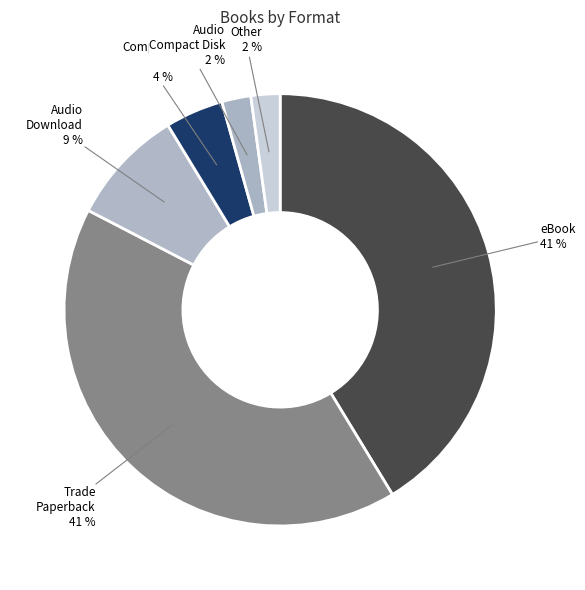

Which has a higher value, Other or Compact Disk?

Compact Disk